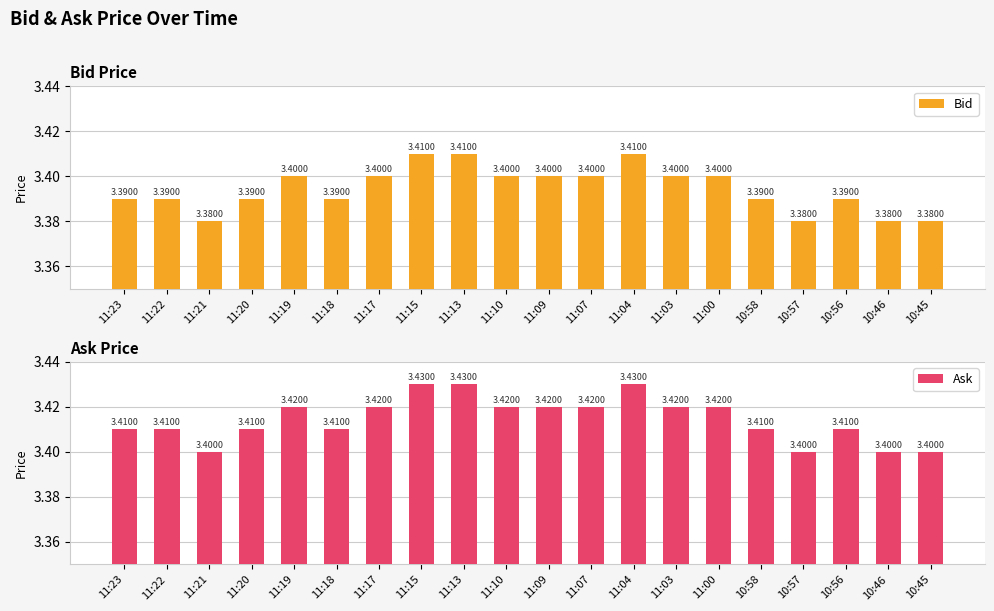

True or false: Ask has a value of 6.0 at 11:18.

False